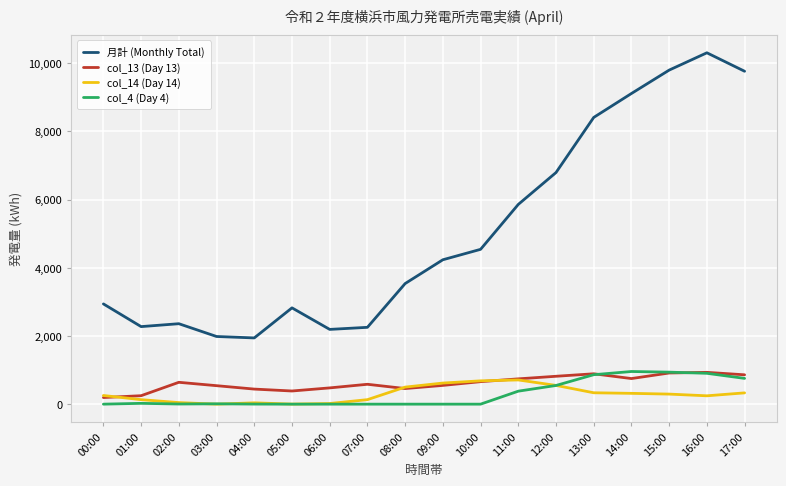

True or false: col_13 (Day 13) has a value of 248 at 01:00.

True